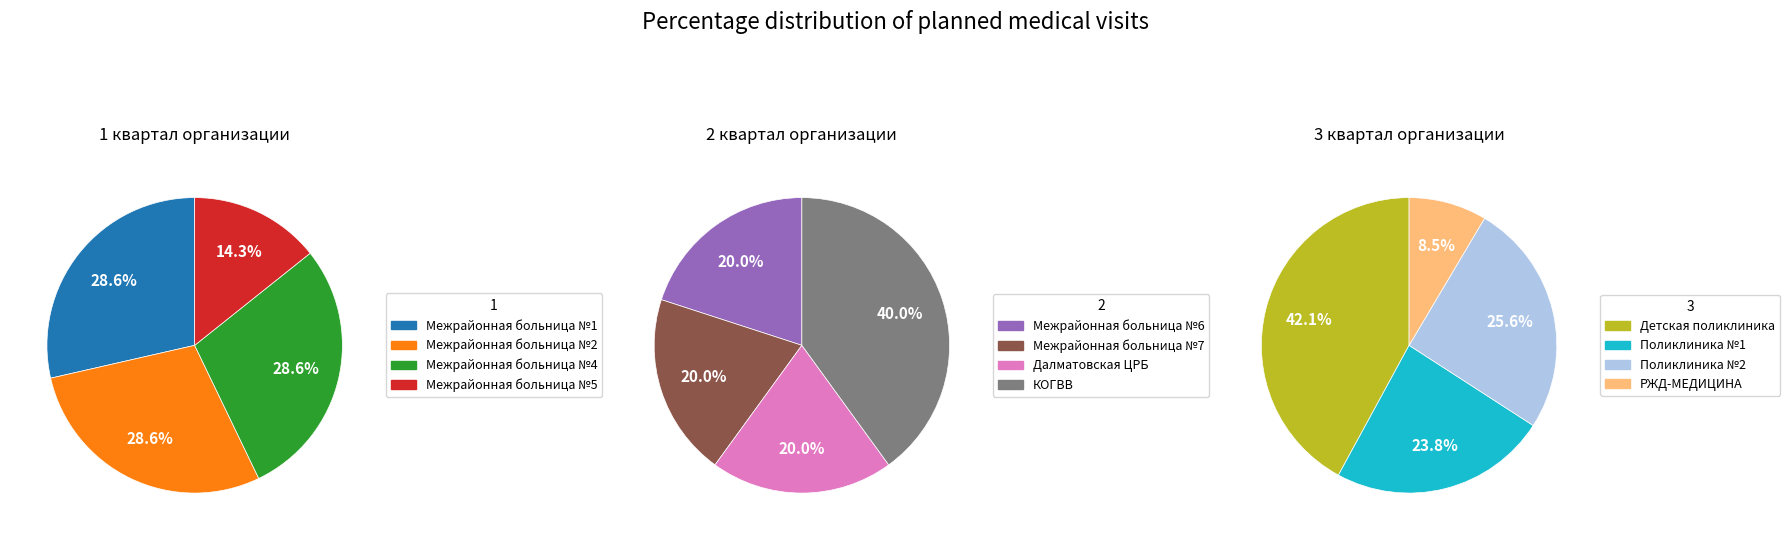

Which category has the biggest portion of the pie?

Детская поликлиника